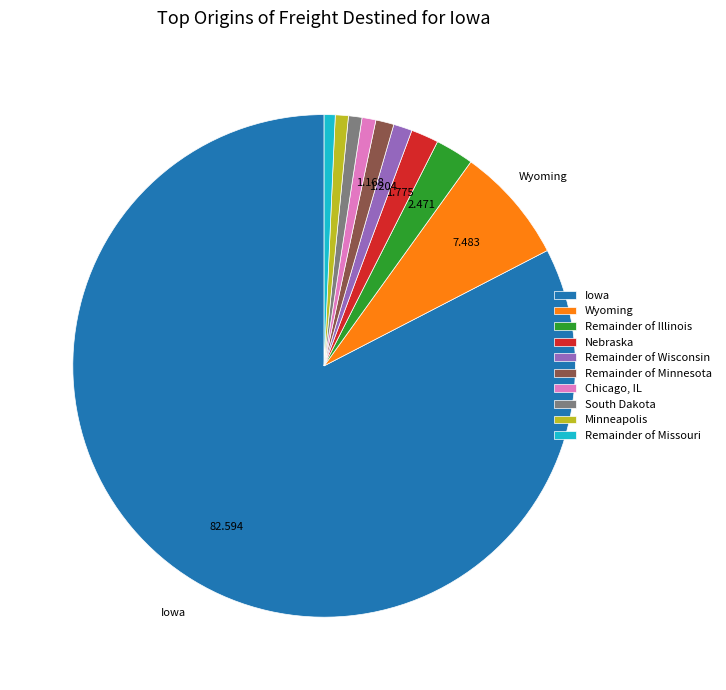

How many segments does this pie chart have?

10